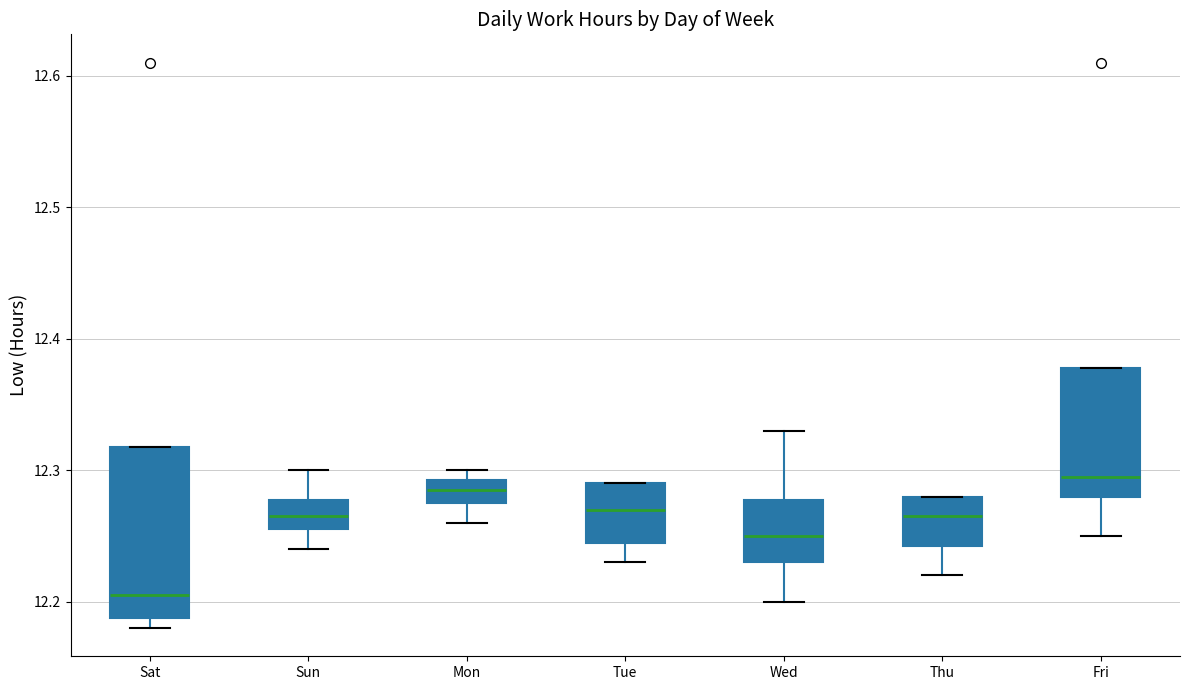

Reading left to right, read every box against the y-axis: the position of its median line, the range the box covers, and the ends of its whiskers. The values are not printed on the chart, so give them approximately, as read against the axis.

Sat: median 12.21, box 12.19 to 12.32, whiskers 12.18 to 12.32
Sun: median 12.27, box 12.26 to 12.28, whiskers 12.24 to 12.30
Mon: median 12.29 (inside the box), box 12.28 to 12.29, whiskers 12.26 to 12.30
Tue: median 12.27, box 12.25 to 12.29, whiskers 12.23 to 12.29
Wed: median 12.25, box 12.23 to 12.28, whiskers 12.20 to 12.33
Thu: median 12.27, box 12.24 to 12.28, whiskers 12.22 to 12.28
Fri: median 12.30, box 12.28 to 12.38, whiskers 12.25 to 12.38